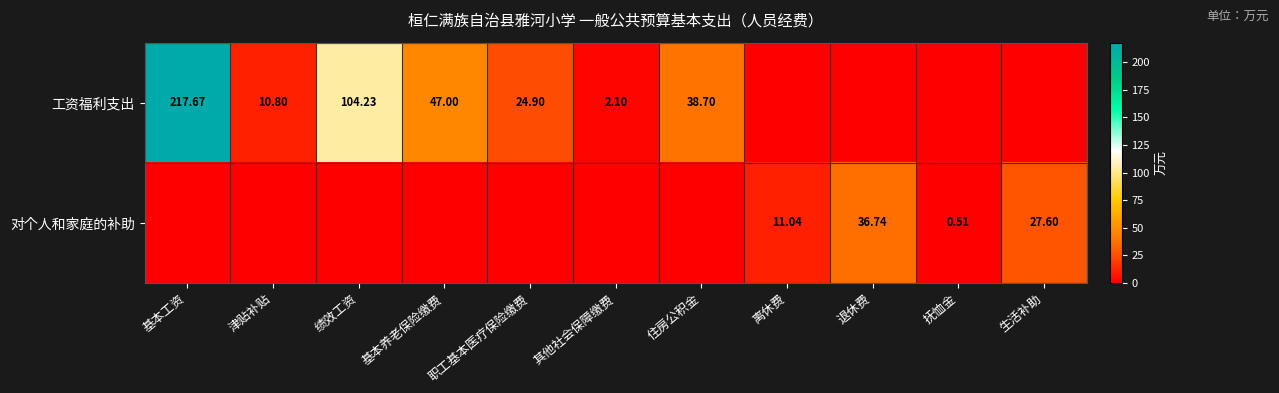

Between 退休费 and 离休费, which is larger?

退休费